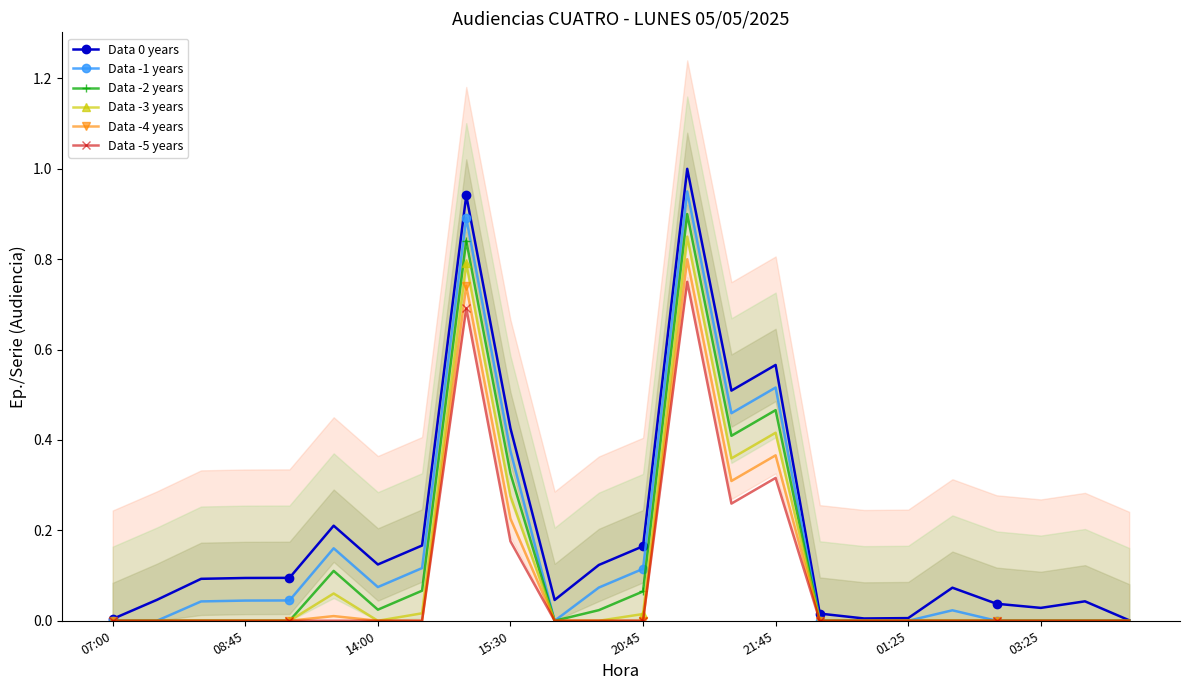

How many data points in Data -3 years are above 0?

8